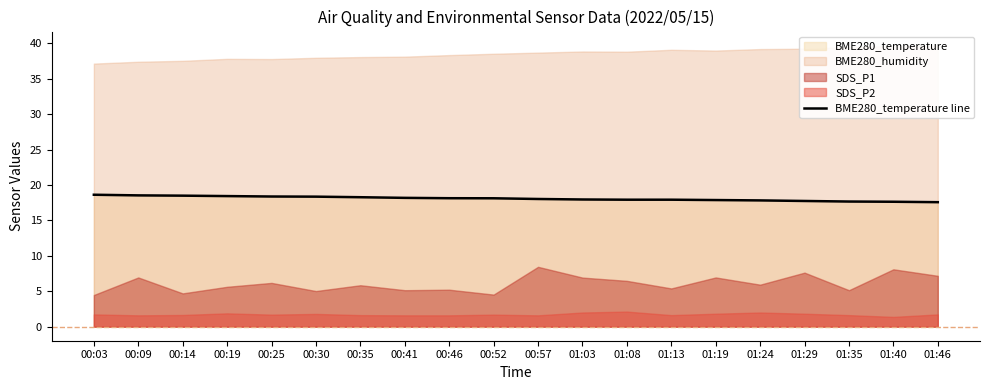

What is the value of the 13th point from the left?

17.9